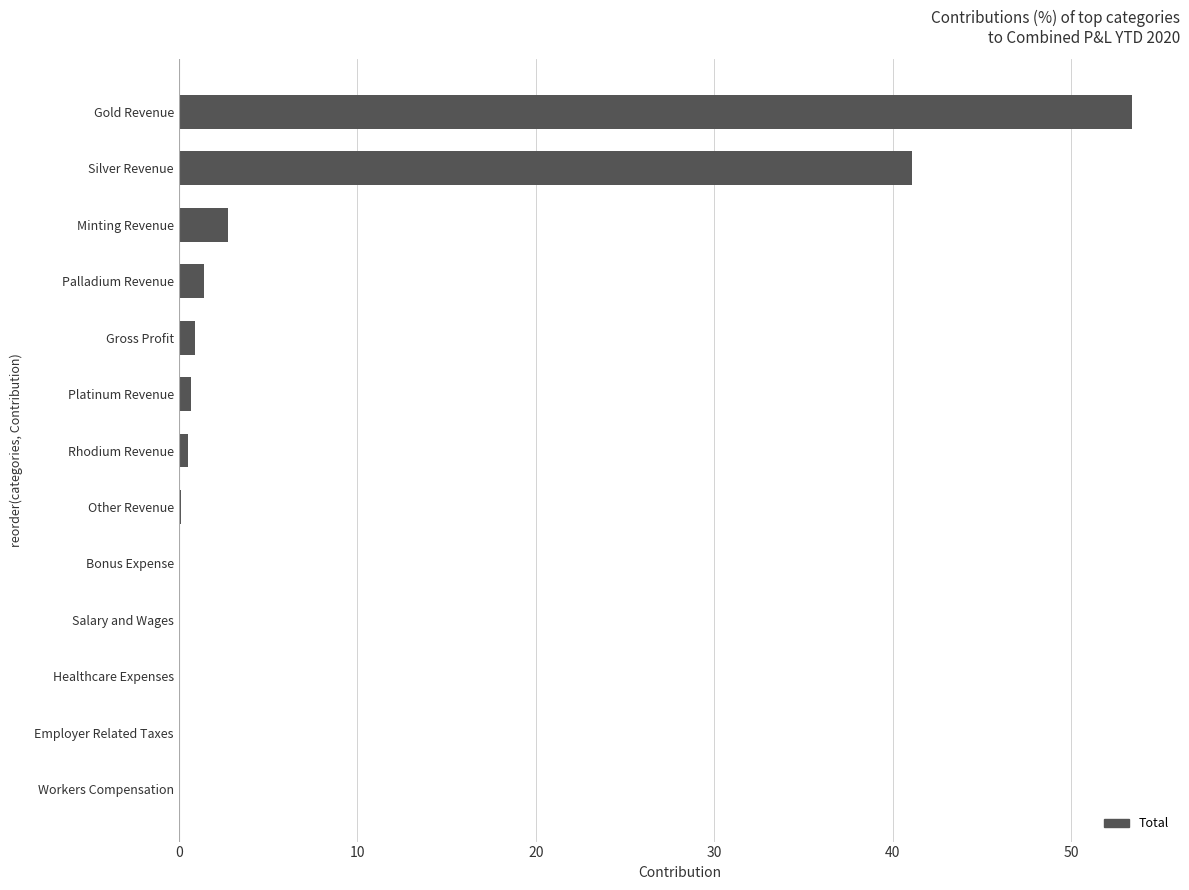

The value at Minting Revenue is 2.7. True or false?

True